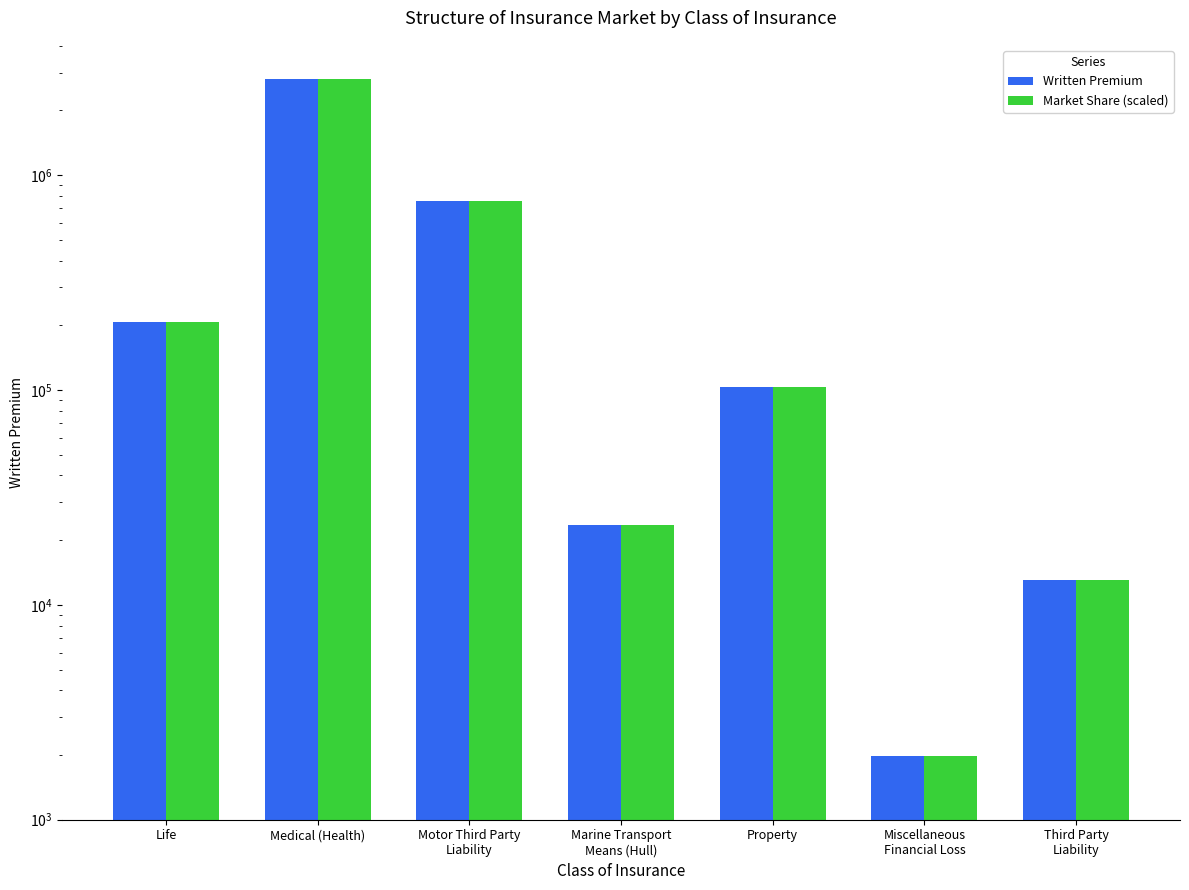

At which label is Written Premium closest to 1404919?

Motor Third Party
Liability